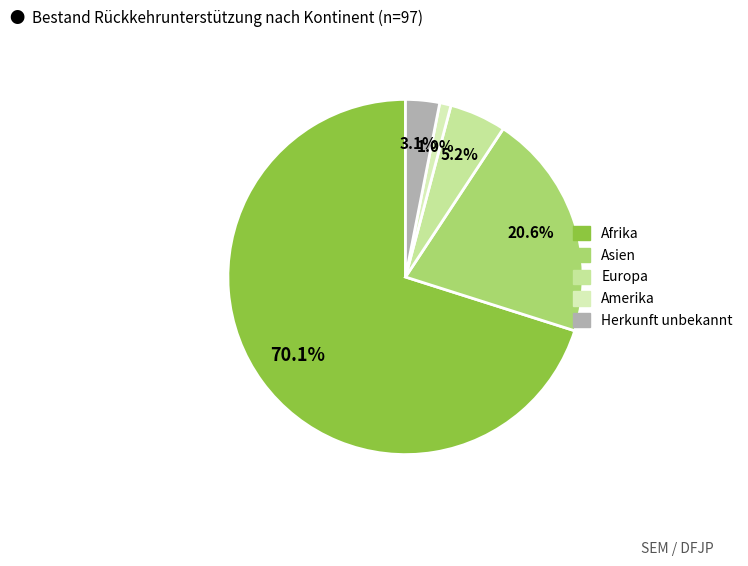

Rank the categories by value from highest to lowest.

Afrika, Asien, Europa, Herkunft unbekannt, Amerika